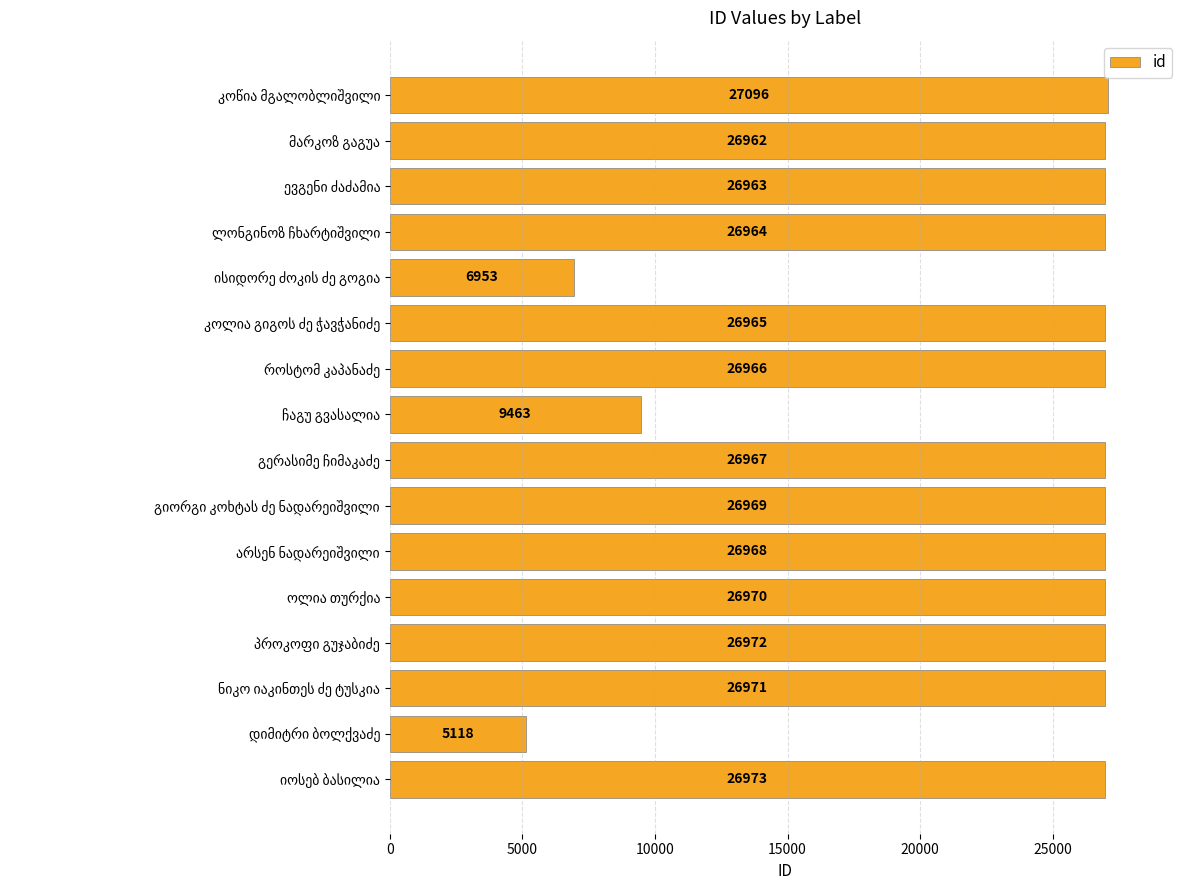

What is the difference between the maximum and second lowest values?

20143